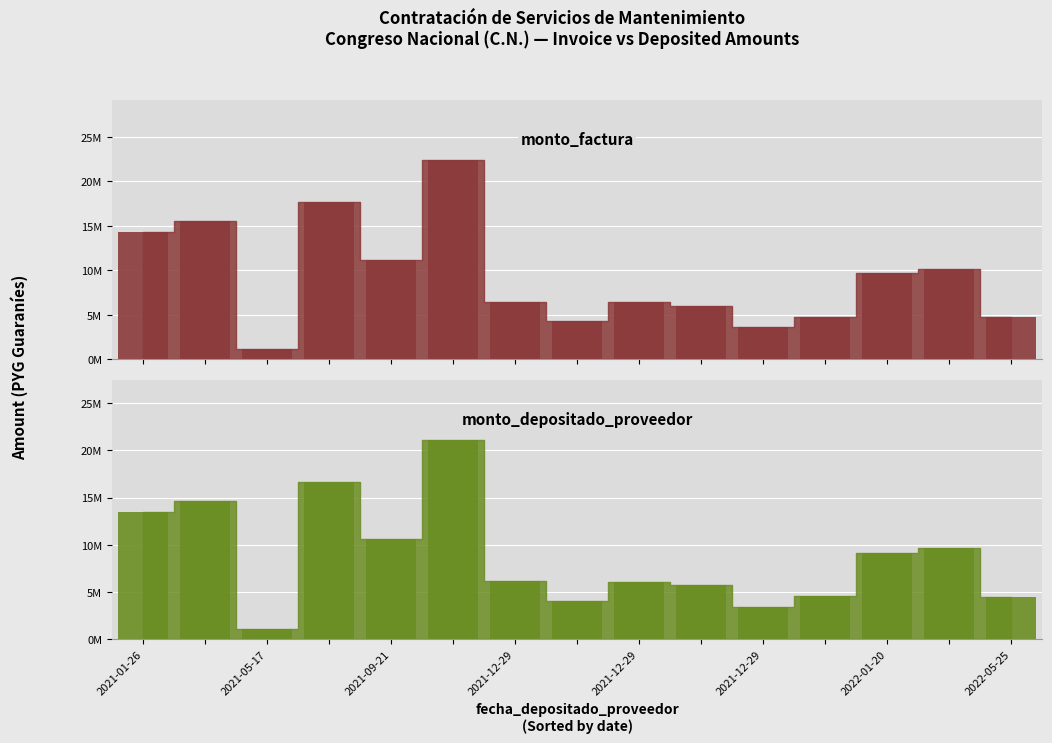

What is the difference between the maximum and minimum values in the monto_depositado_proveedor series?

20018009